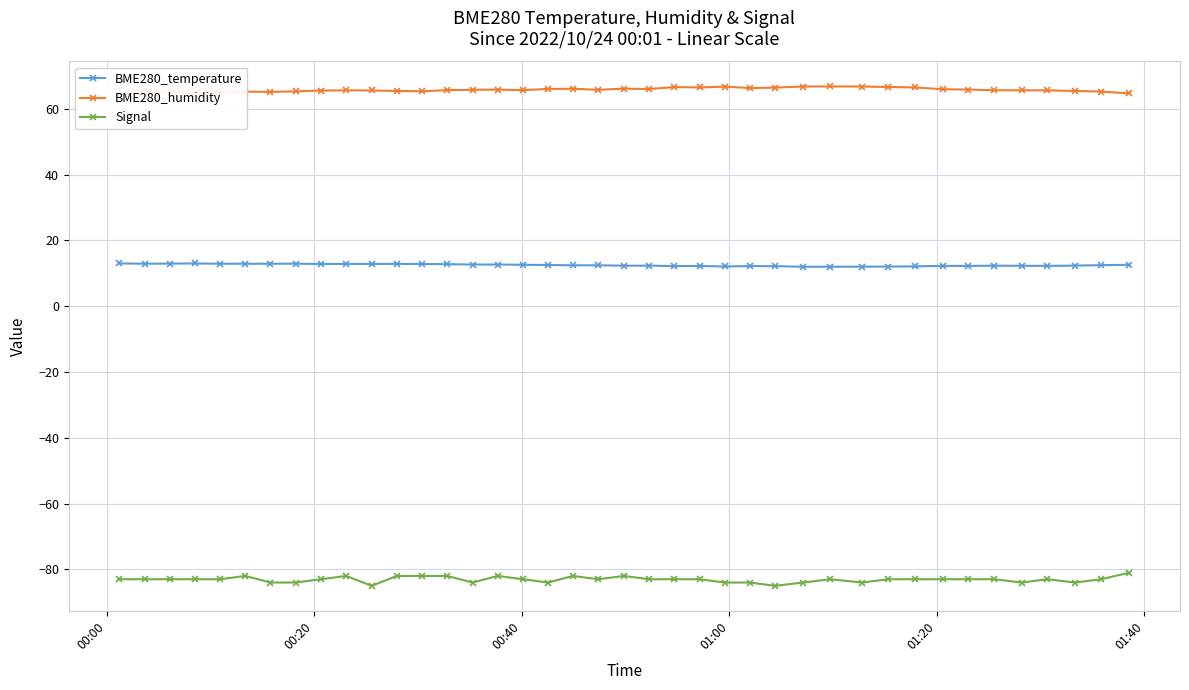

What is the value of the Signal point at the 13th from the left?

-82.0